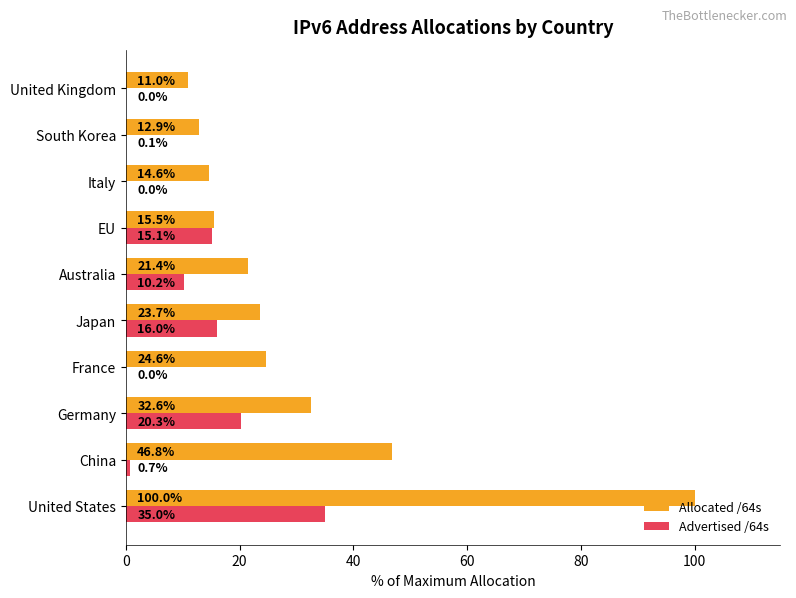

What is the sum of all Allocated /64s values?

303.1